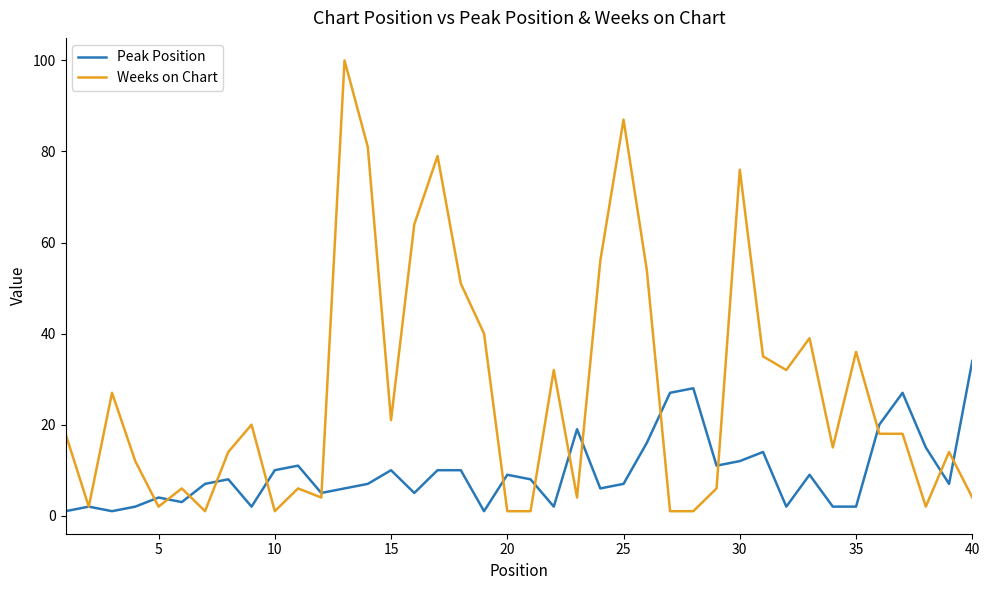

How many lines are shown in the chart?

2